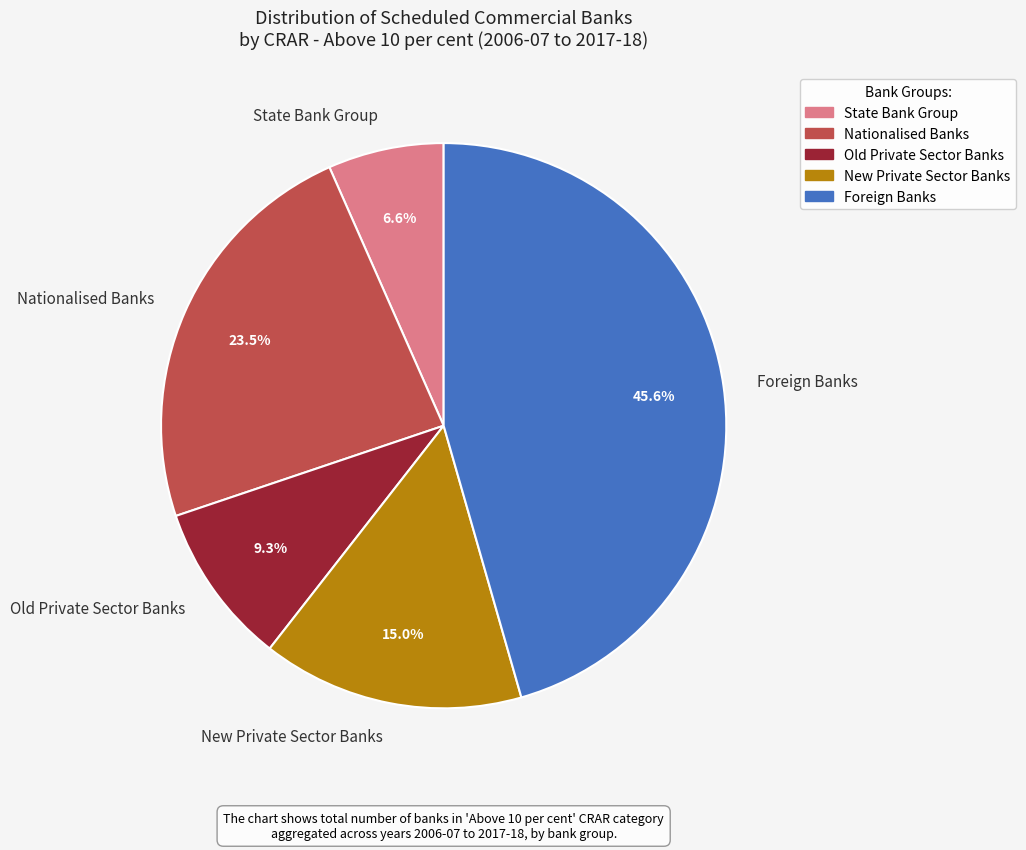

What is the largest slice in the pie chart?

Foreign Banks